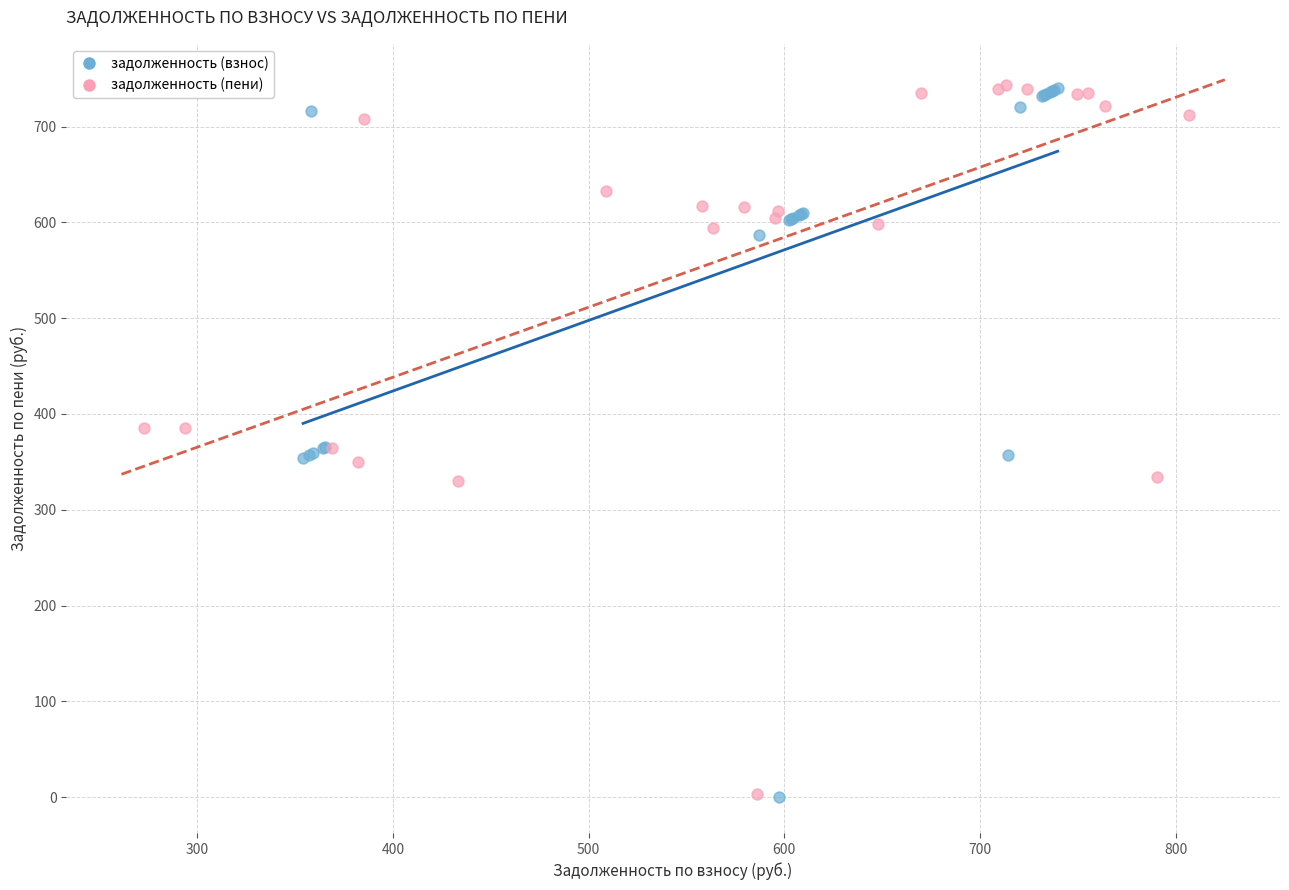

What are all the series names shown in the legend?

задолженность (взнос), задолженность (пени)